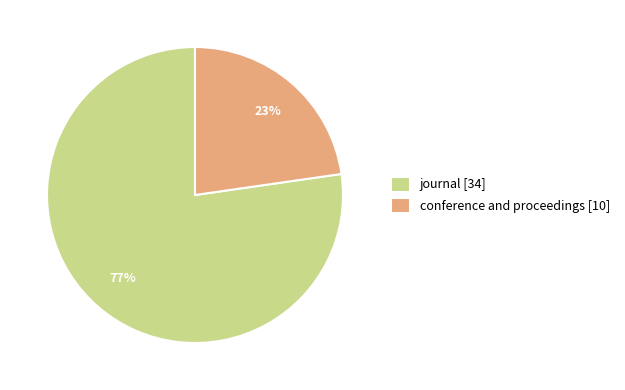

Do journal [34] and conference and proceedings [10] together represent more than half of the pie?

Yes